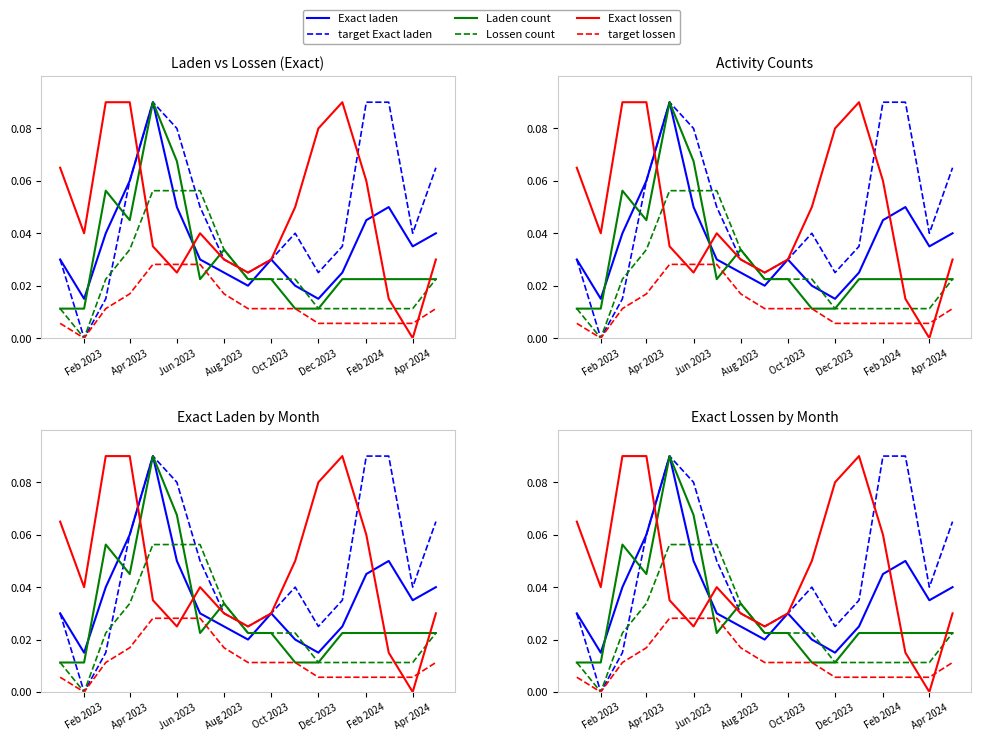

Rank the series at Oct 2023 from highest to lowest value.

Exact laden, target Exact laden, Exact lossen, Laden count, Lossen count, target lossen